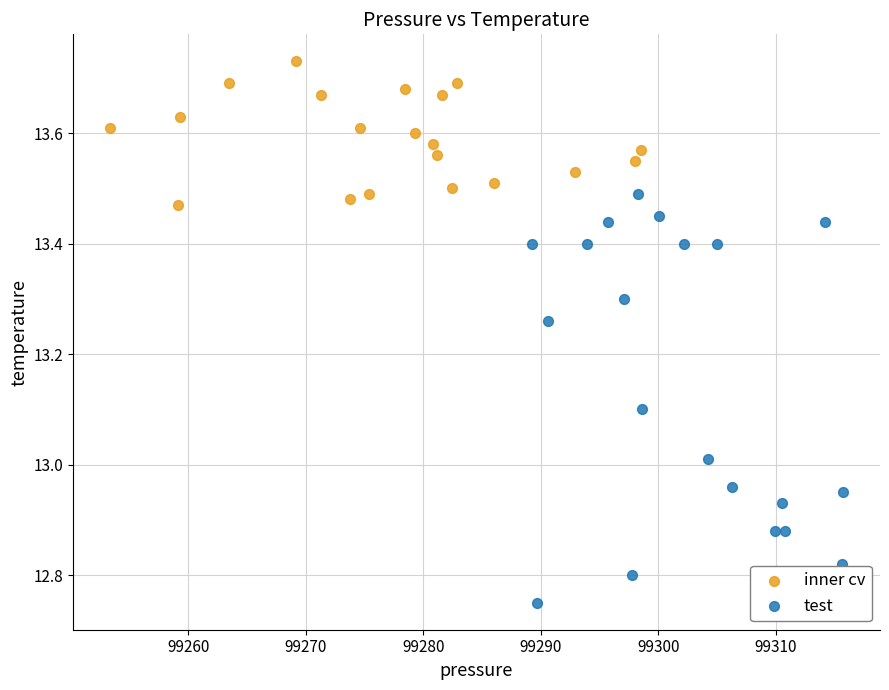

Which series has the largest Y range (max minus min)?

test